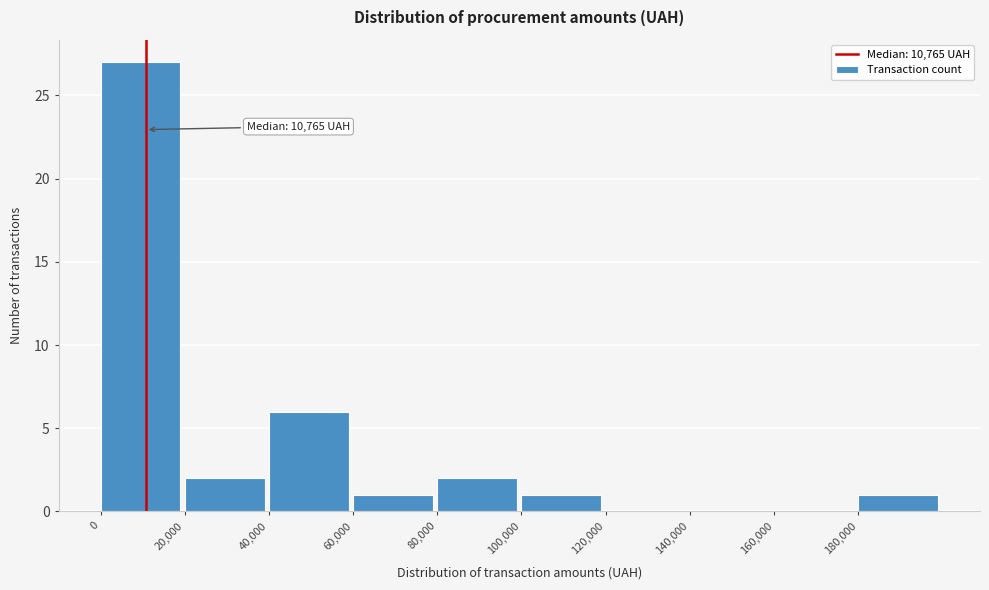

Over which range of the x-axis is the bar tallest?

0 to 20000